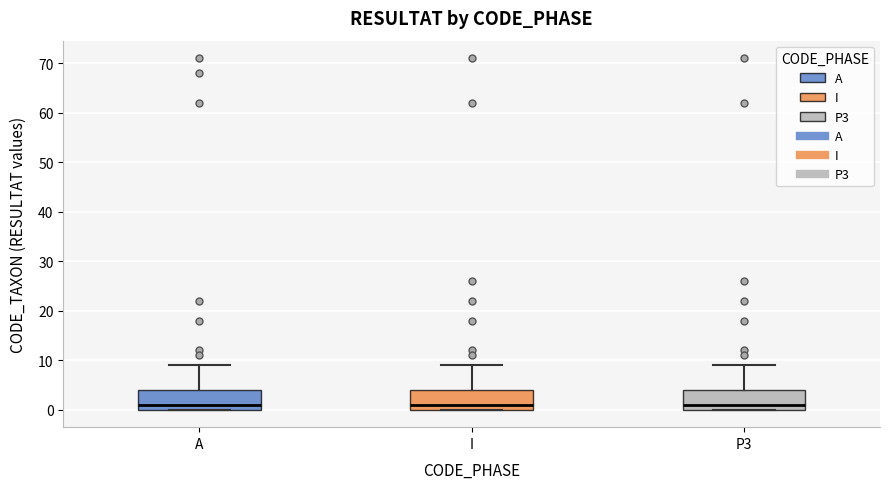

Reading left to right, read every box against the y-axis: the position of its median line, the range the box covers, and the ends of its whiskers. The values are not printed on the chart, so give them approximately, as read against the axis.

A: median 1, box 0 to 4, whiskers 0 to 9
I: median 1, box 0 to 4, whiskers 0 to 9
P3: median 1, box 0 to 4, whiskers 0 to 9